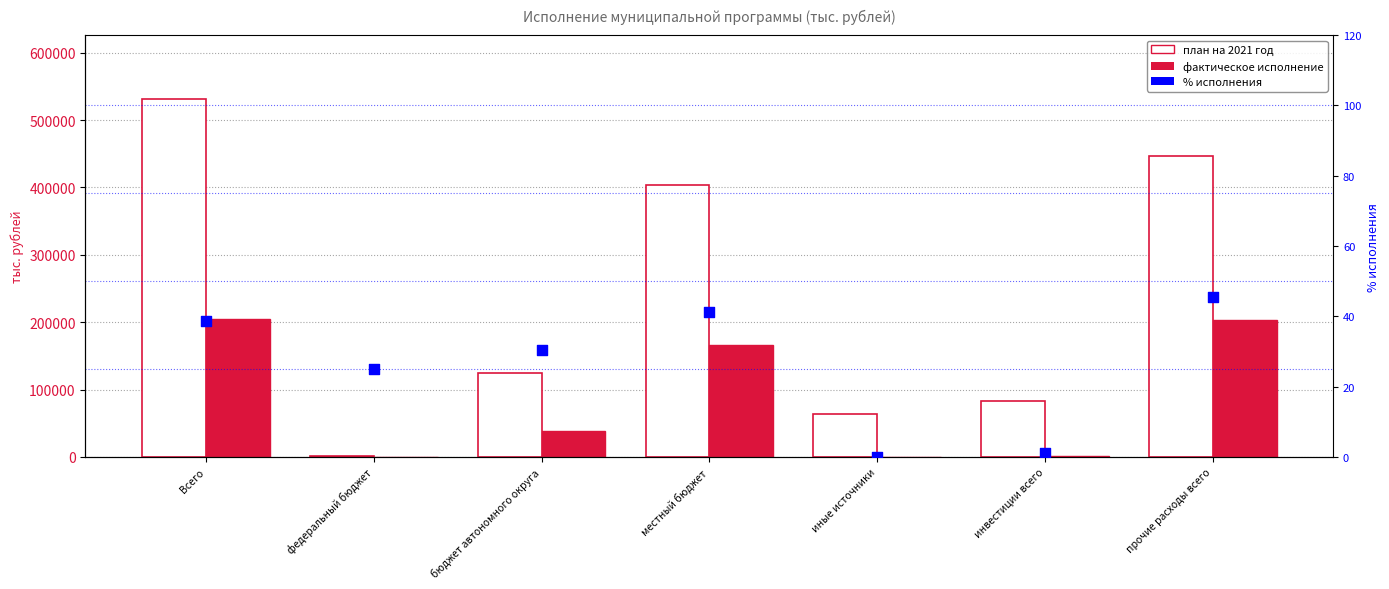

Which series has the widest spread of Y values?

план на 2021 год